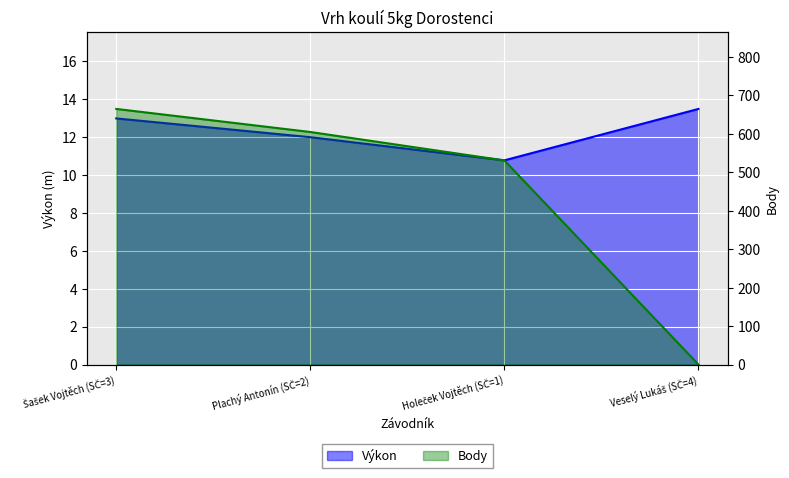

What is the average value of the Výkon series?

12.3